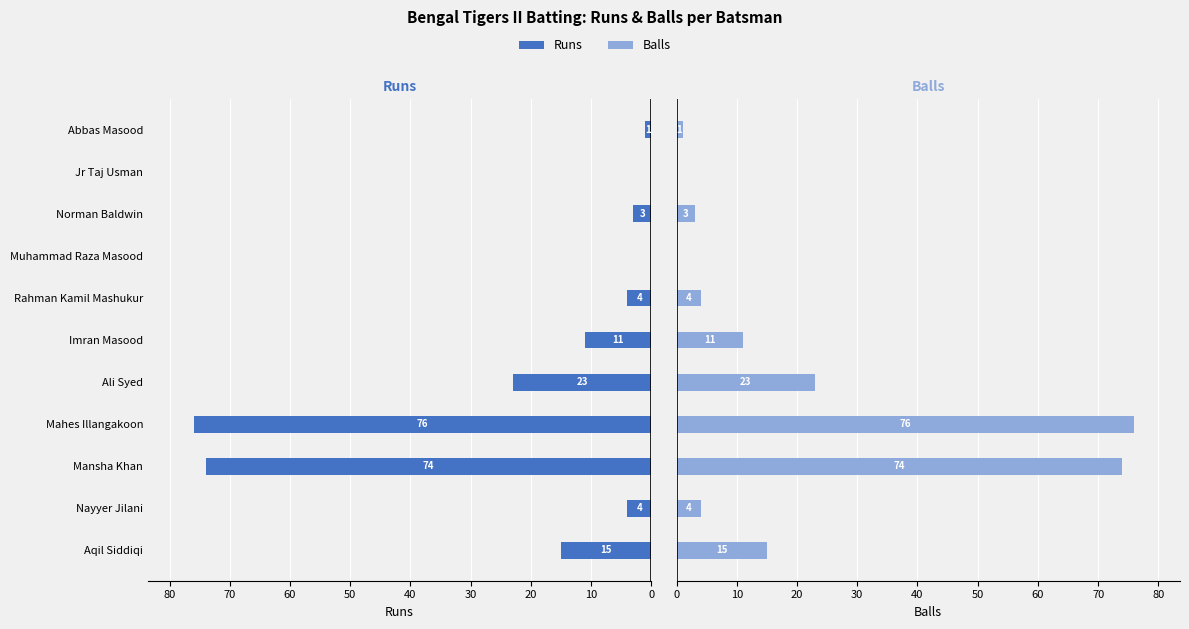

How many bars are there in each group?

2